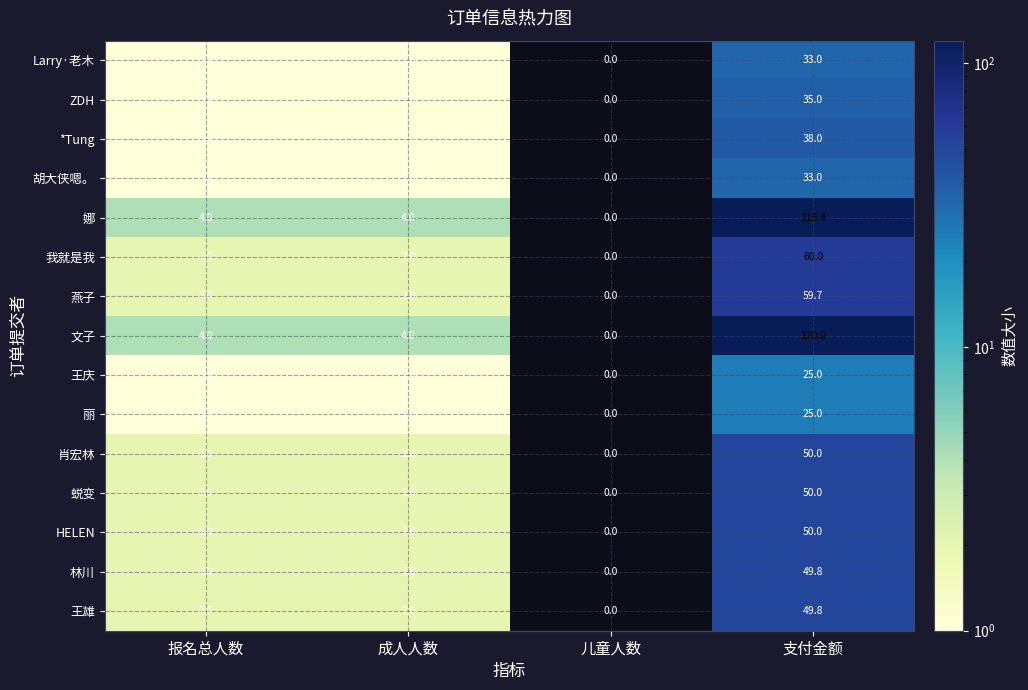

Which label corresponds to the largest value in the chart?

支付金额